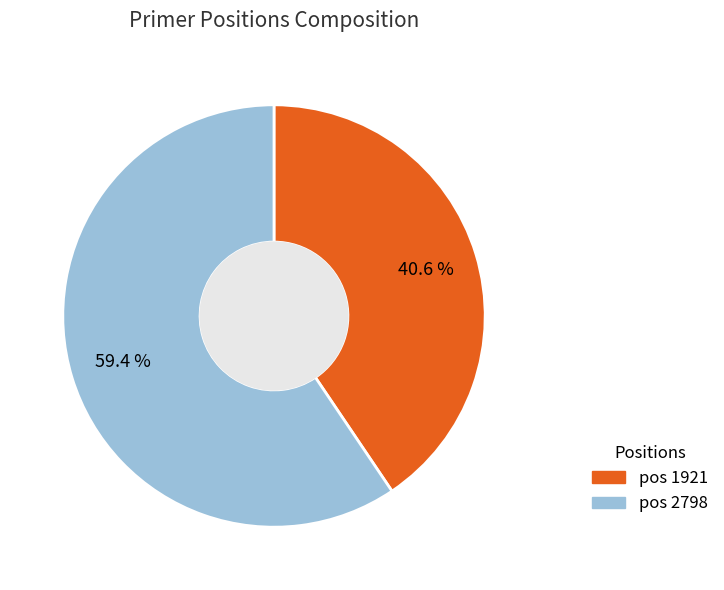

Is there a majority slice in this chart?

Yes